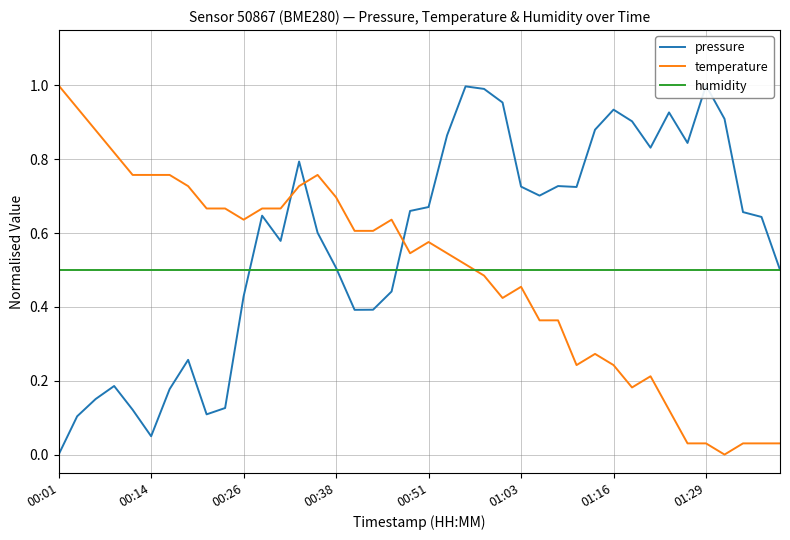

What are all the series names shown in the legend?

pressure, temperature, humidity